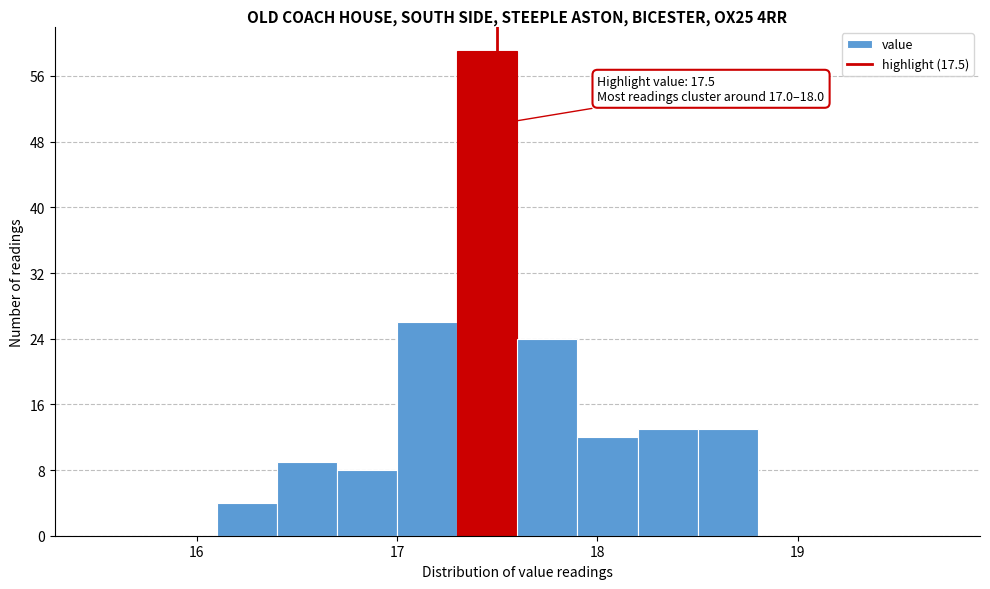

Around what value on the x-axis is the tallest bar? Give the approximate position of its centre, as read against the axis.

17.5